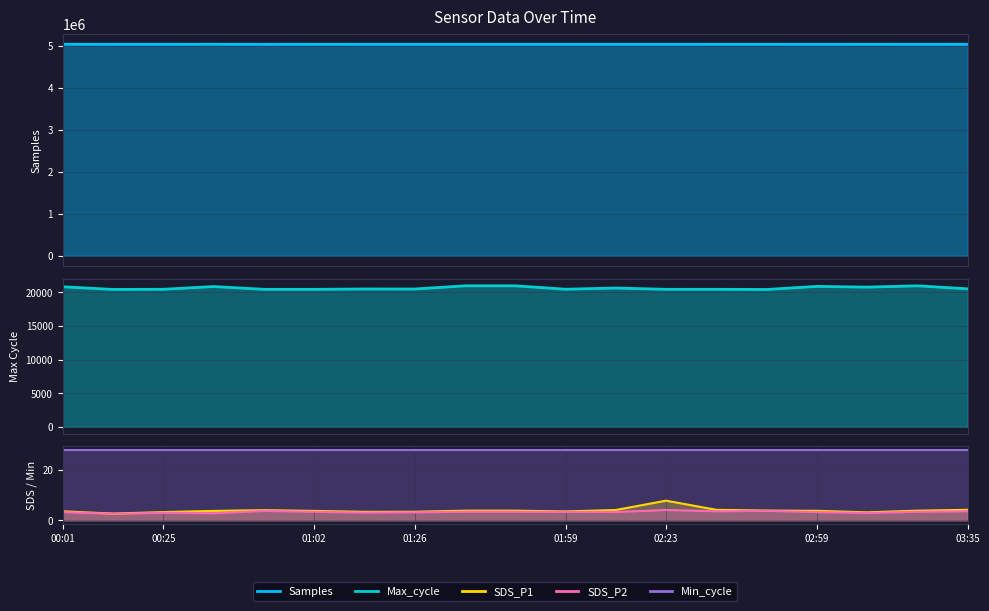

What is the difference between the maximum and second lowest values in the SDS_P1 series?

4.6